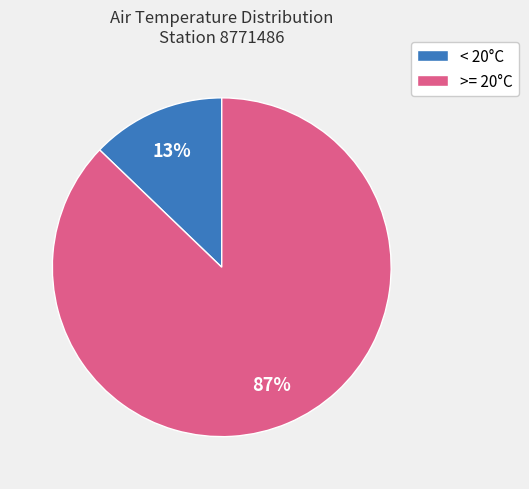

Does any single category account for the majority?

Yes